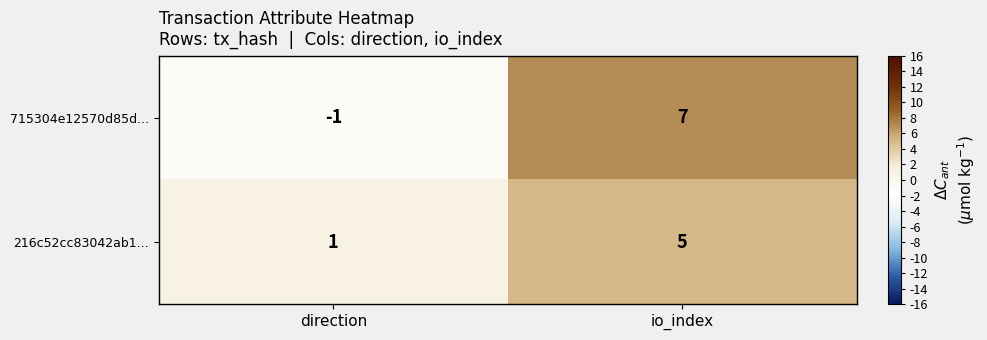

What is the difference between the 715304e12570d85d... values at direction and io_index?

8